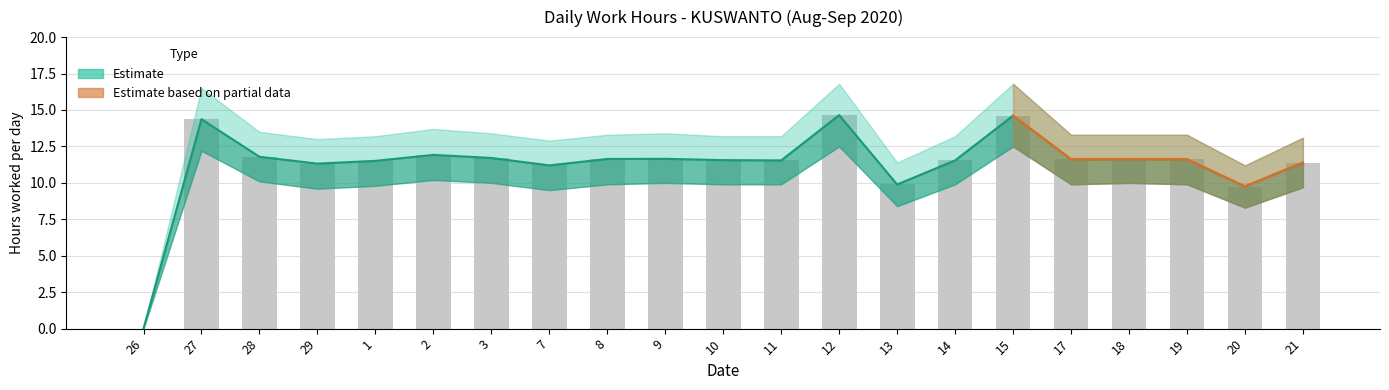

Count the number of categories in the chart.

21